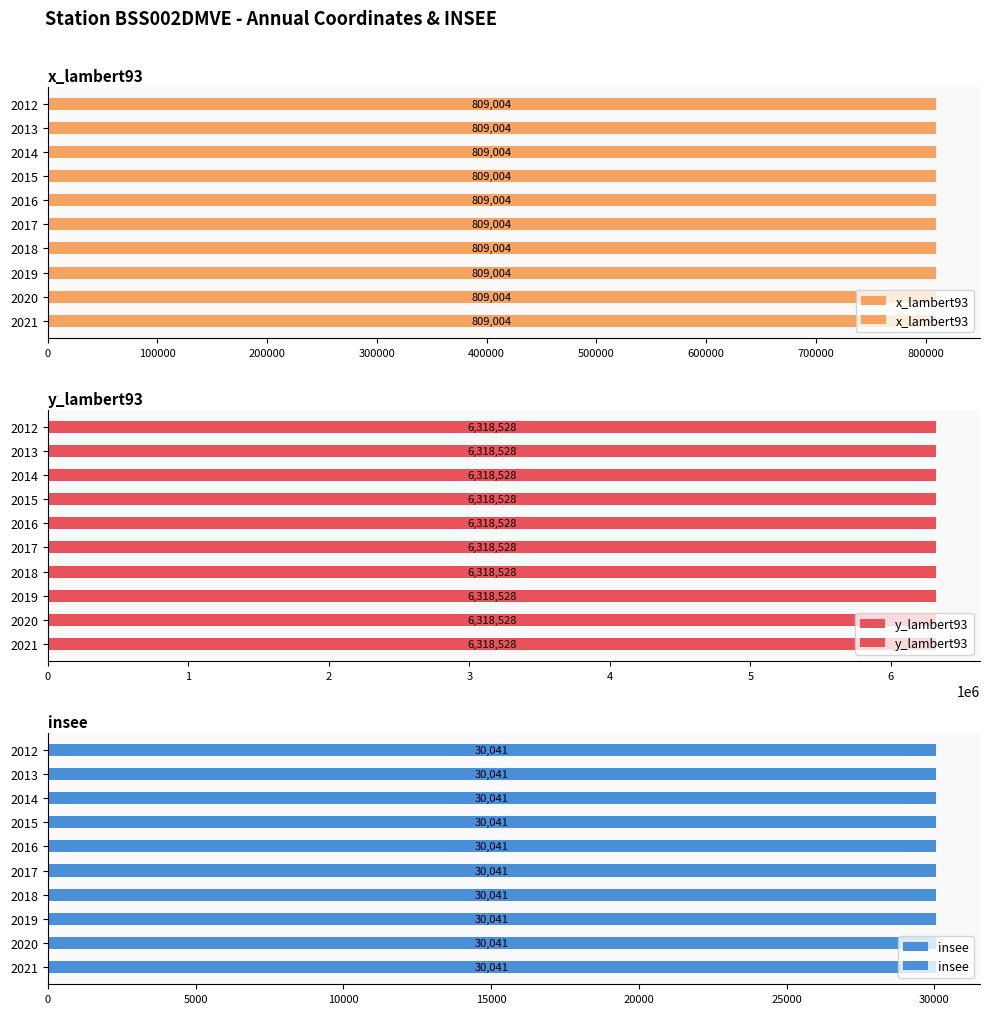

Are the bars horizontal?

Yes